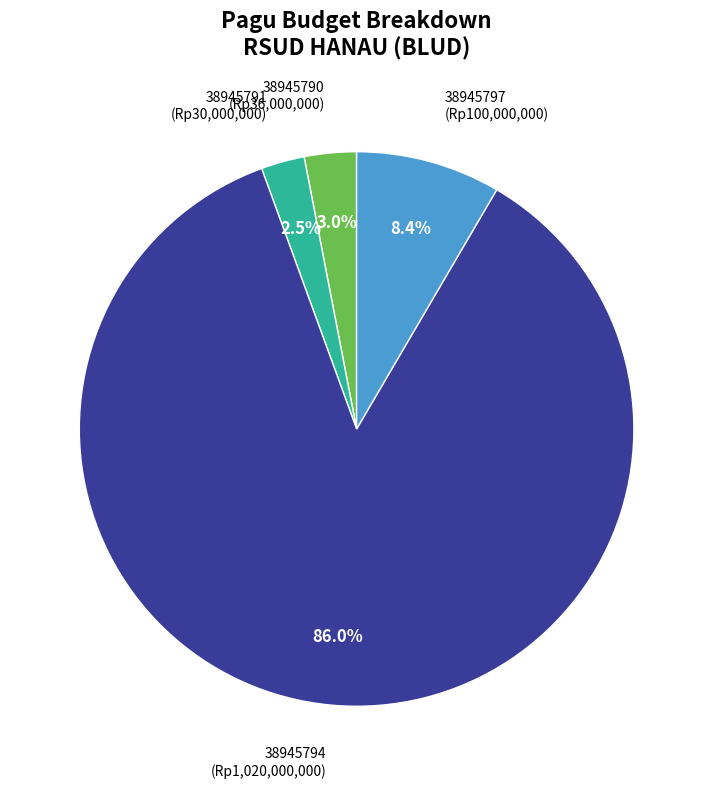

Which slice represents more than half of the pie?

38945794